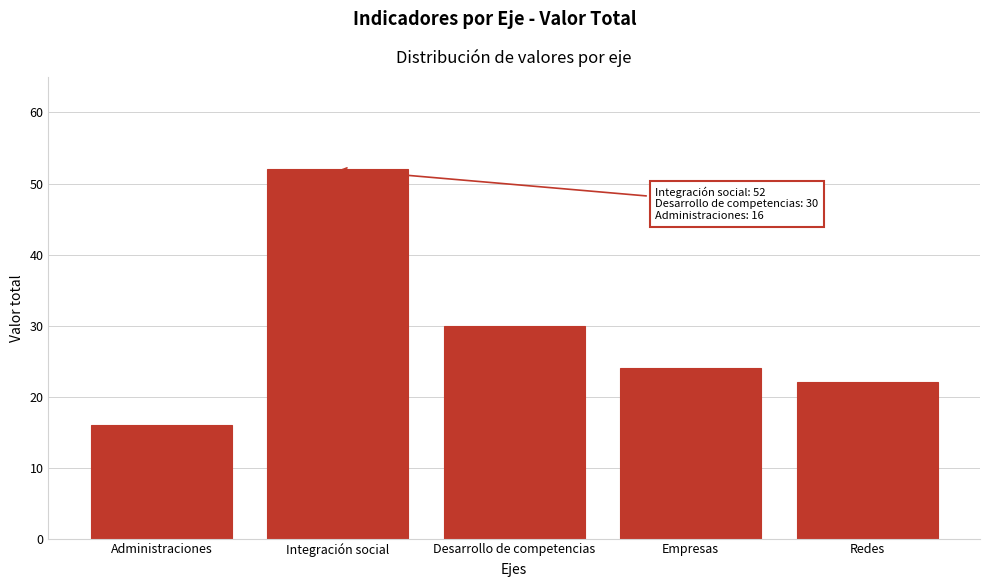

Reading left to right, extract all data points from this chart.

16	52	30	24	22